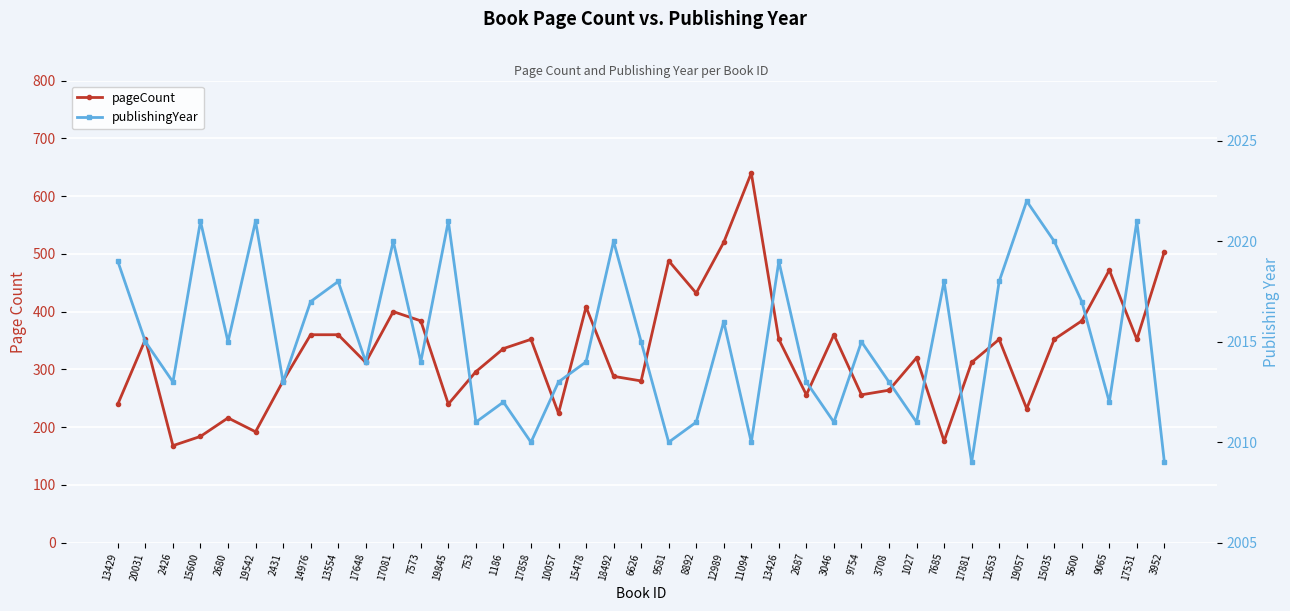

What is the lowest value of the pageCount series?

168